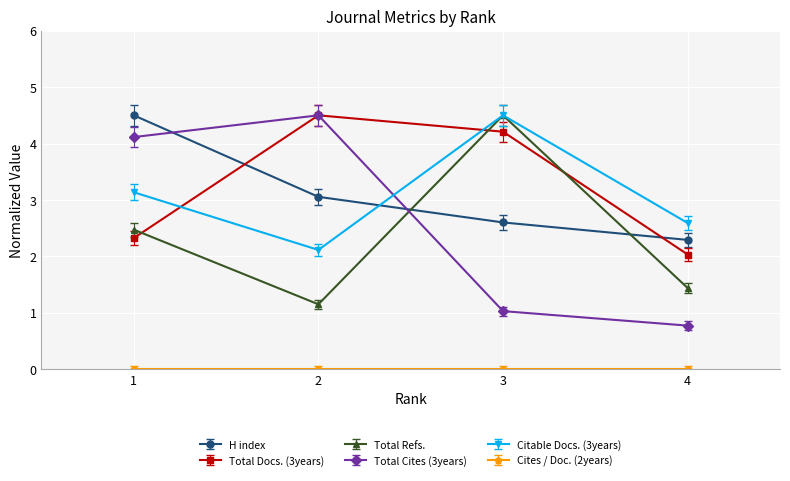

Between 1 and 3, which series saw the biggest shift?

Total Cites (3years)